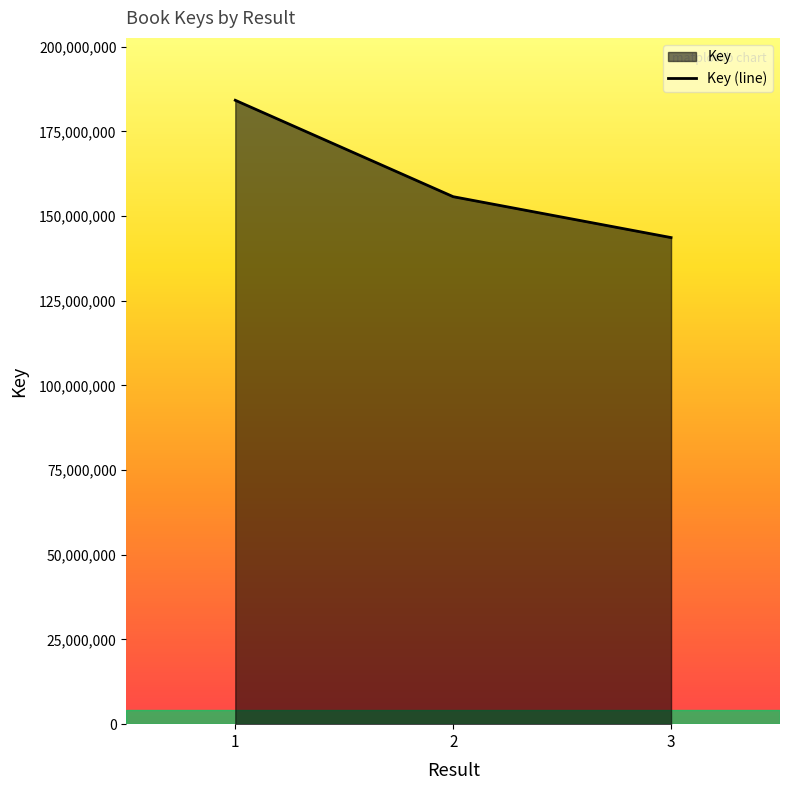

The chart shows a value of 155741347 at 2. True or false?

True